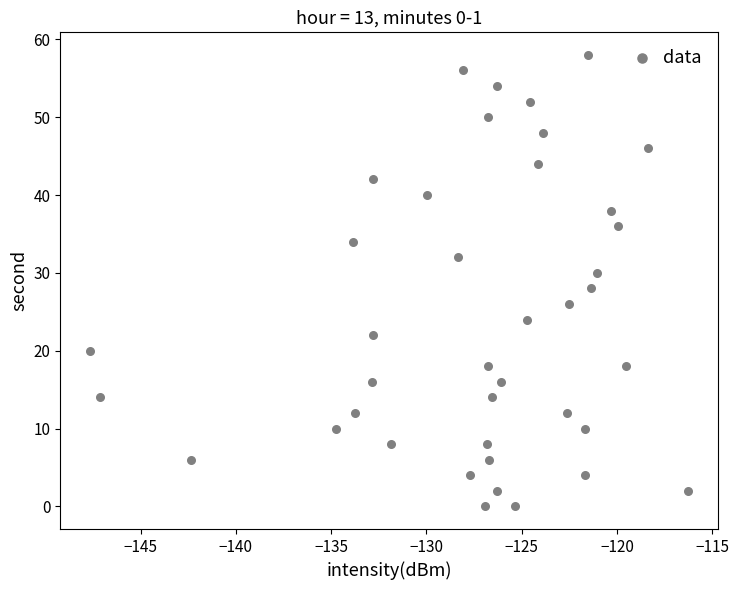

What is the range of Y values (max minus min)?

58